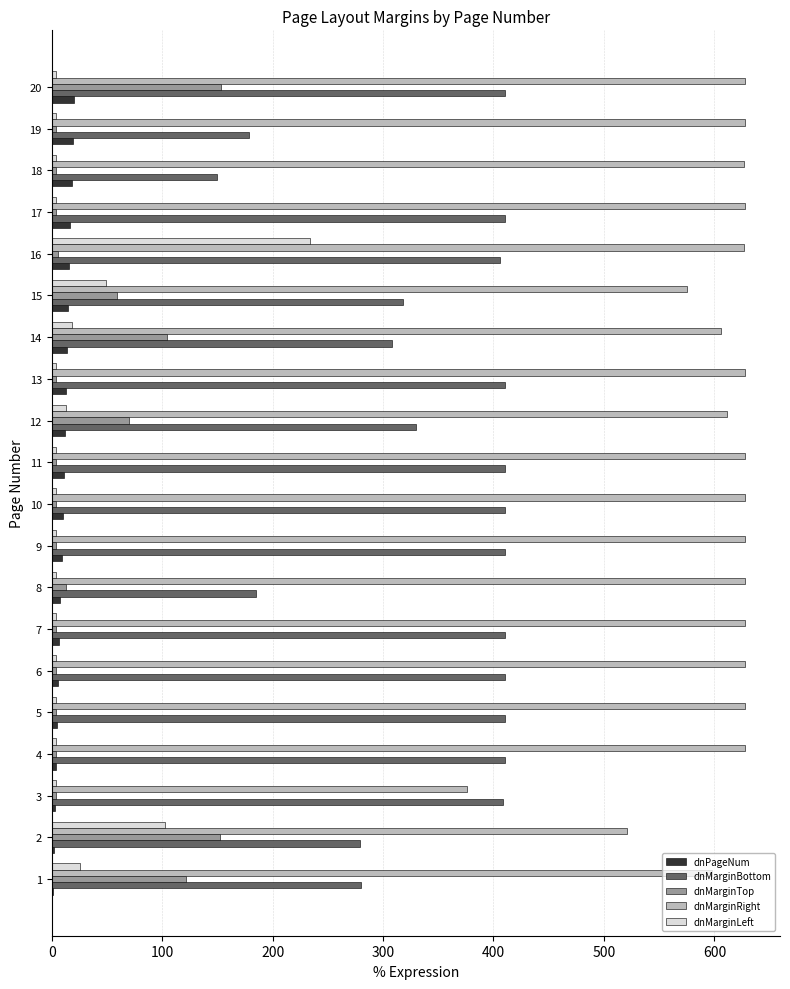

What is the average value of the dnMarginBottom series?

347